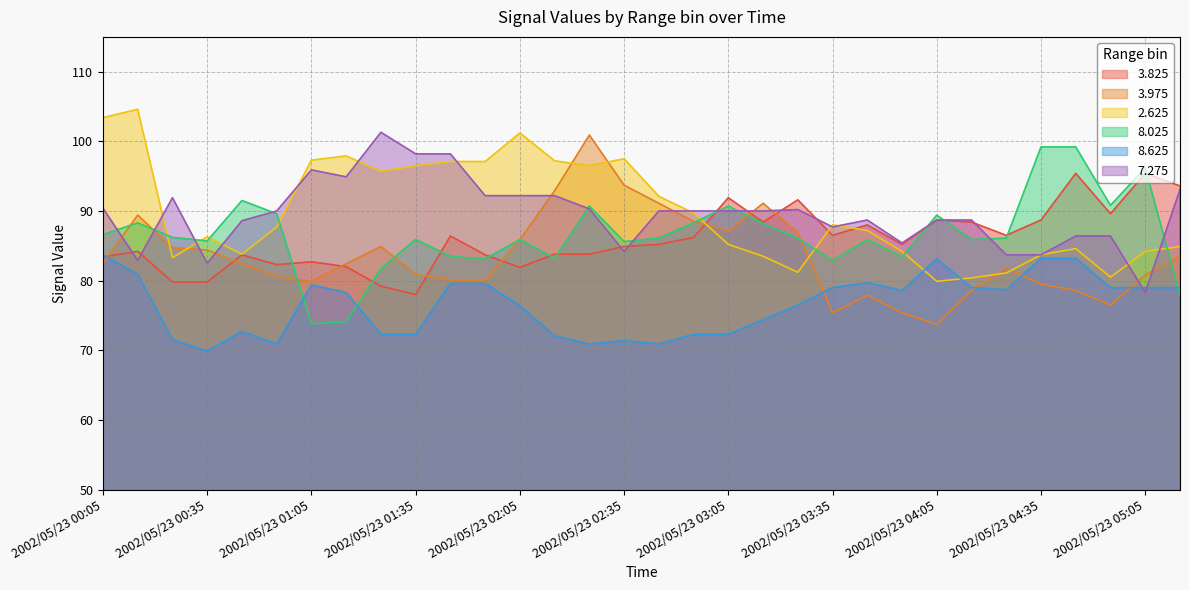

How many series are shown in this chart?

6